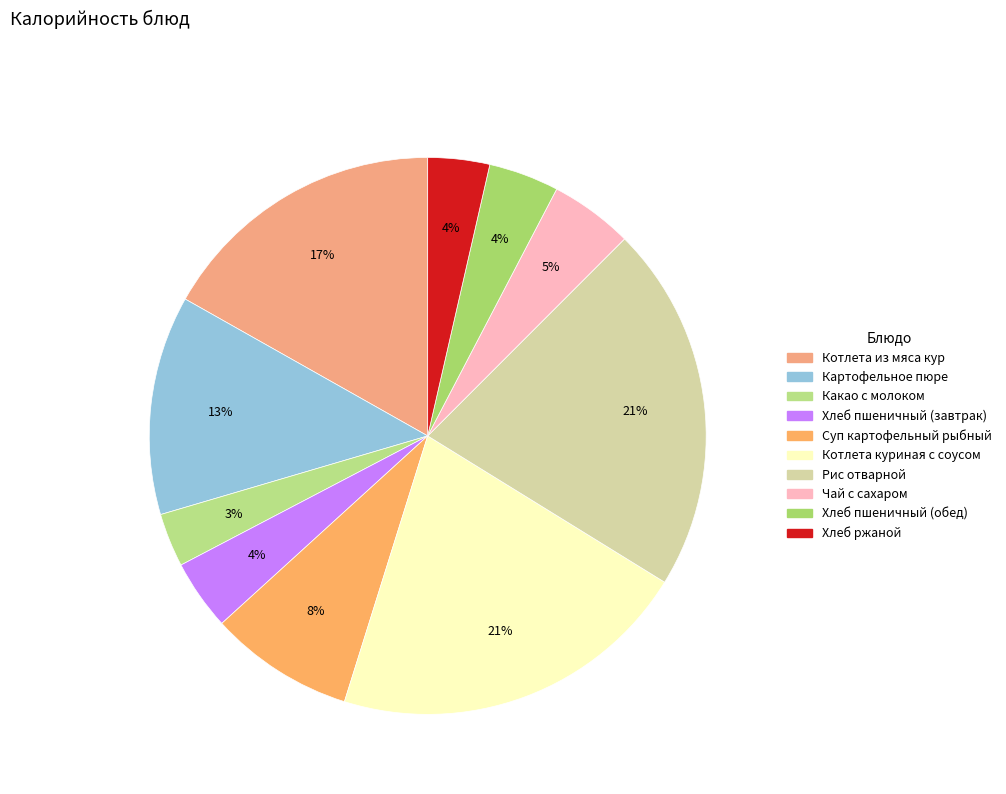

What portion of the pie excludes Картофельное пюре?

87.3%